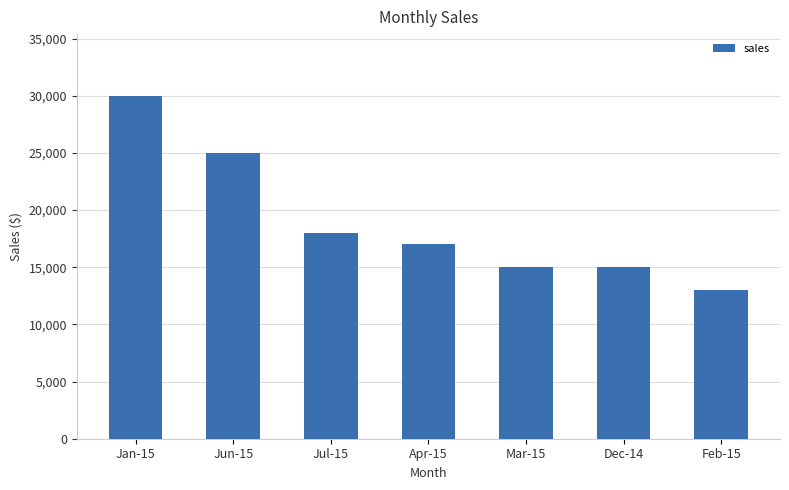

Reading left to right, transcribe all the data shown in this chart.

30000	25000	18000	17000	15000	15000	13000